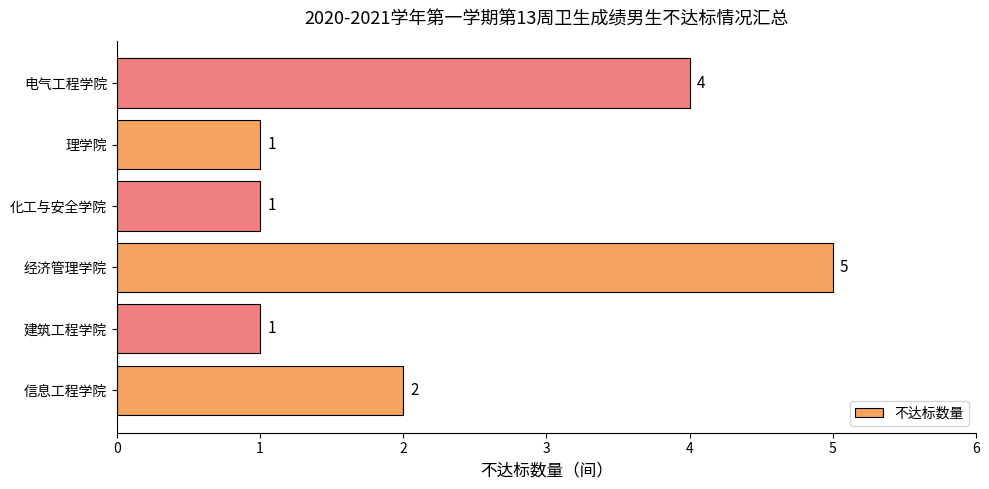

At which label is the value closest to 3?

信息工程学院